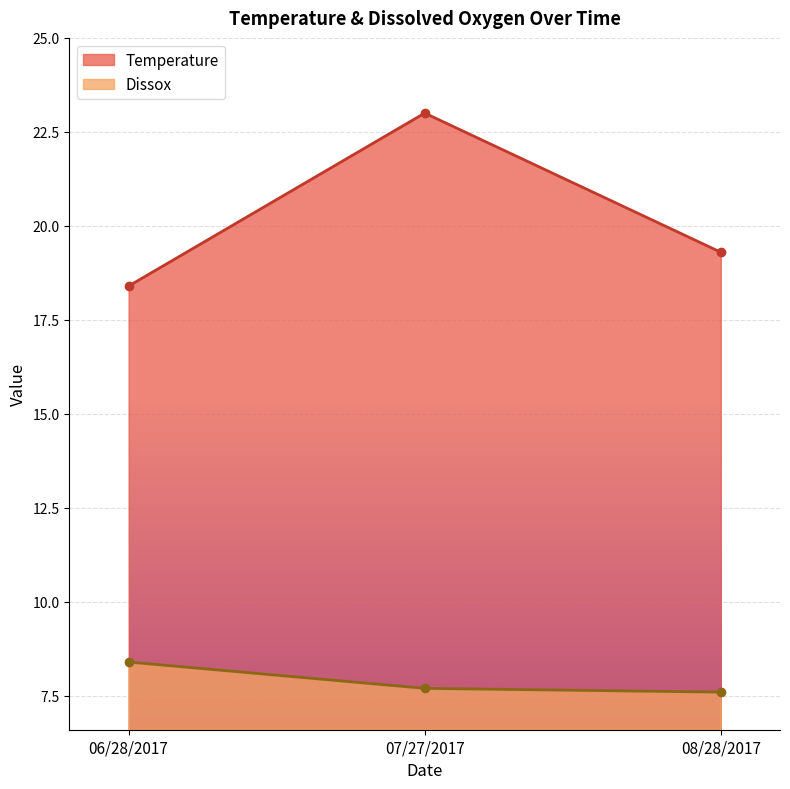

Rank the series by their maximum value, from highest to lowest.

Temperature, Dissox